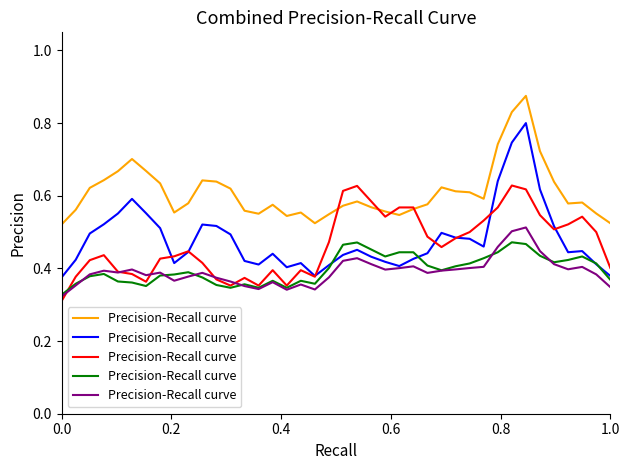

What is the minimum value shown in the chart?

0.3